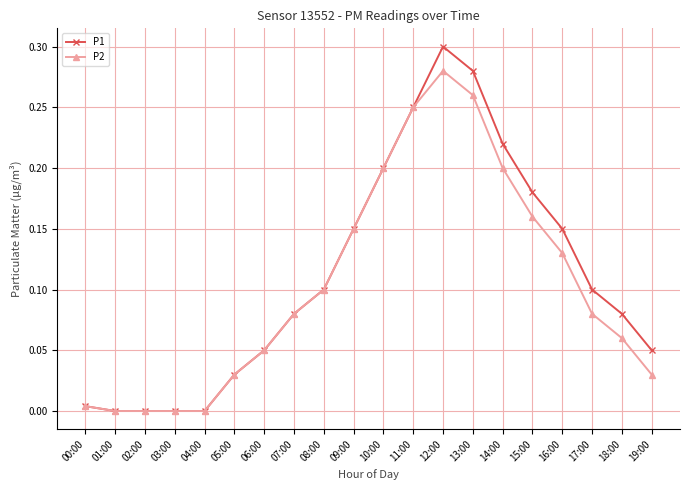

What is the label of the 20th point from the left?

19:00